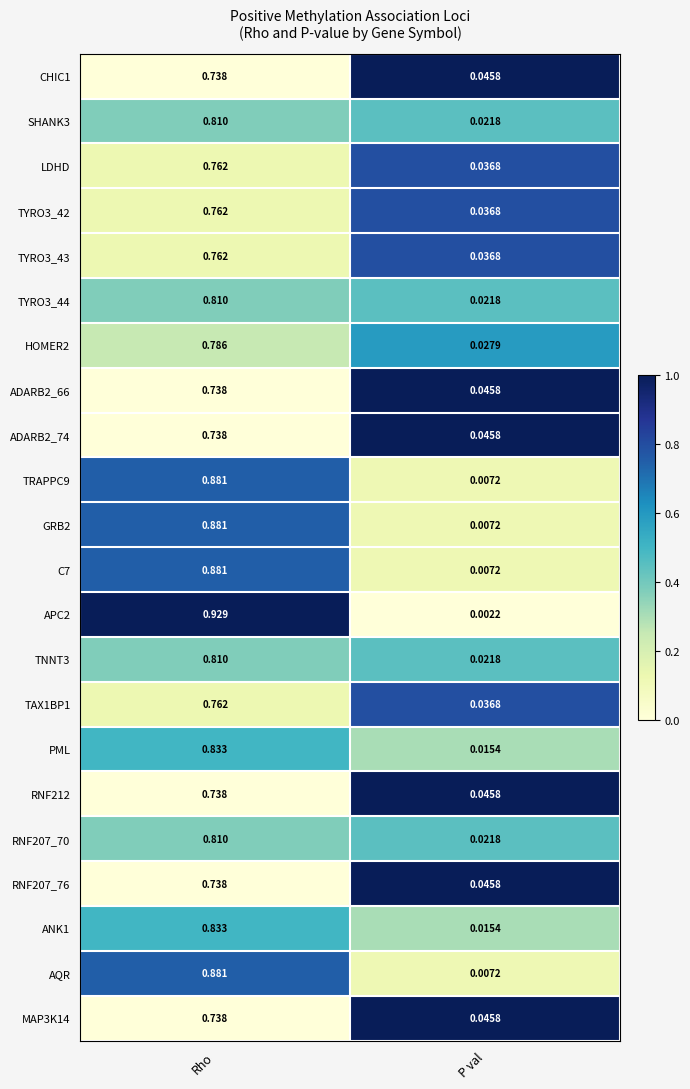

Count the number of data series in this chart.

22